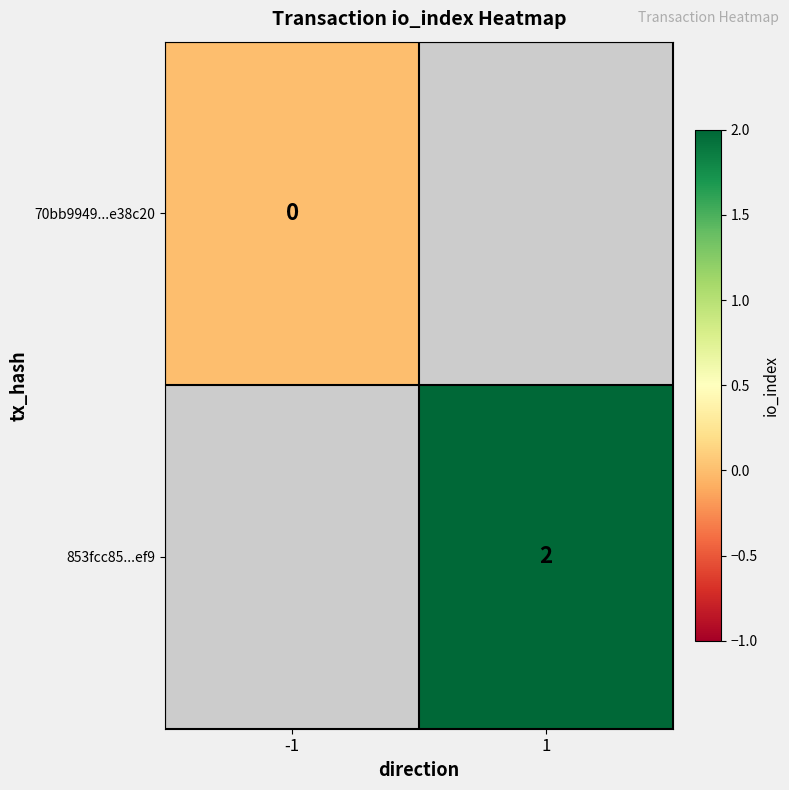

Which label corresponds to the smallest value in the chart?

-1